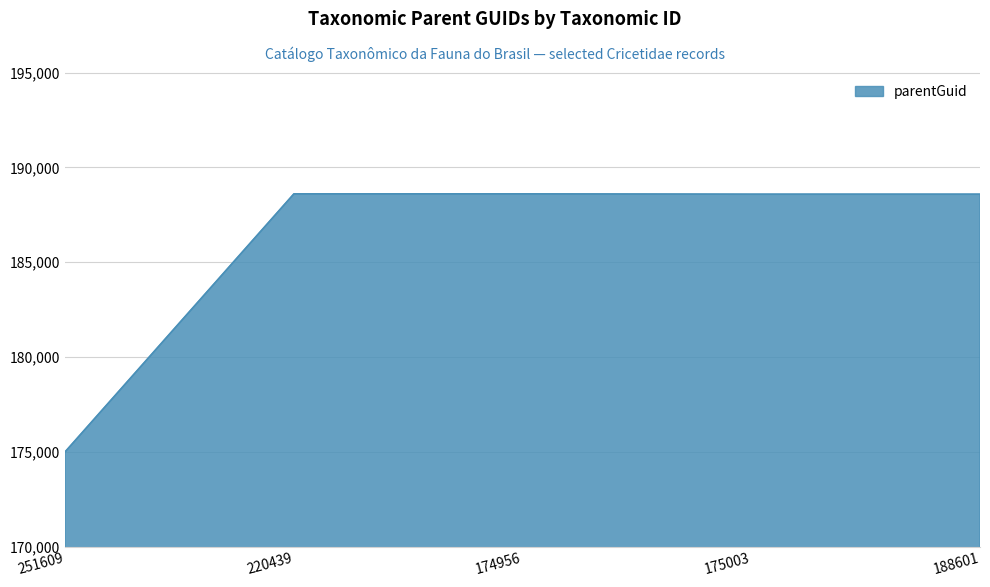

Which label corresponds to the smallest value in the chart?

251609